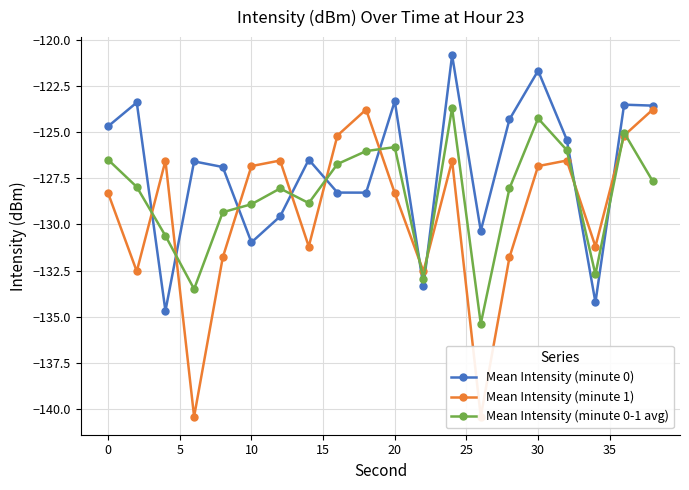

Which series has the widest spread of values?

Mean Intensity (minute 1)